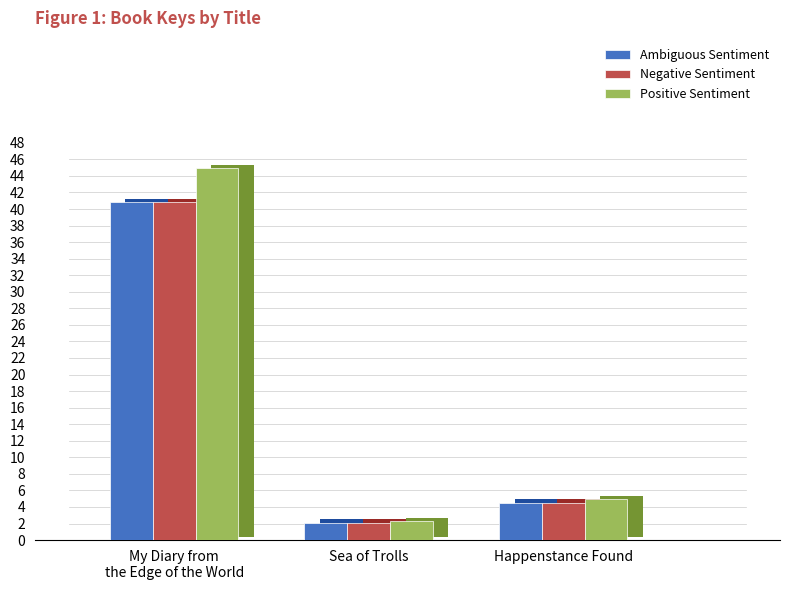

True or false: Ambiguous Sentiment has a value of 3.4 at Sea of Trolls.

False